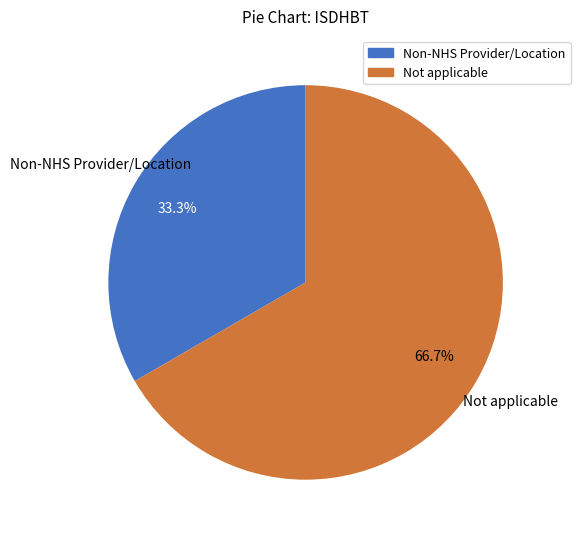

Is there any slice that represents more than half of the pie?

Yes